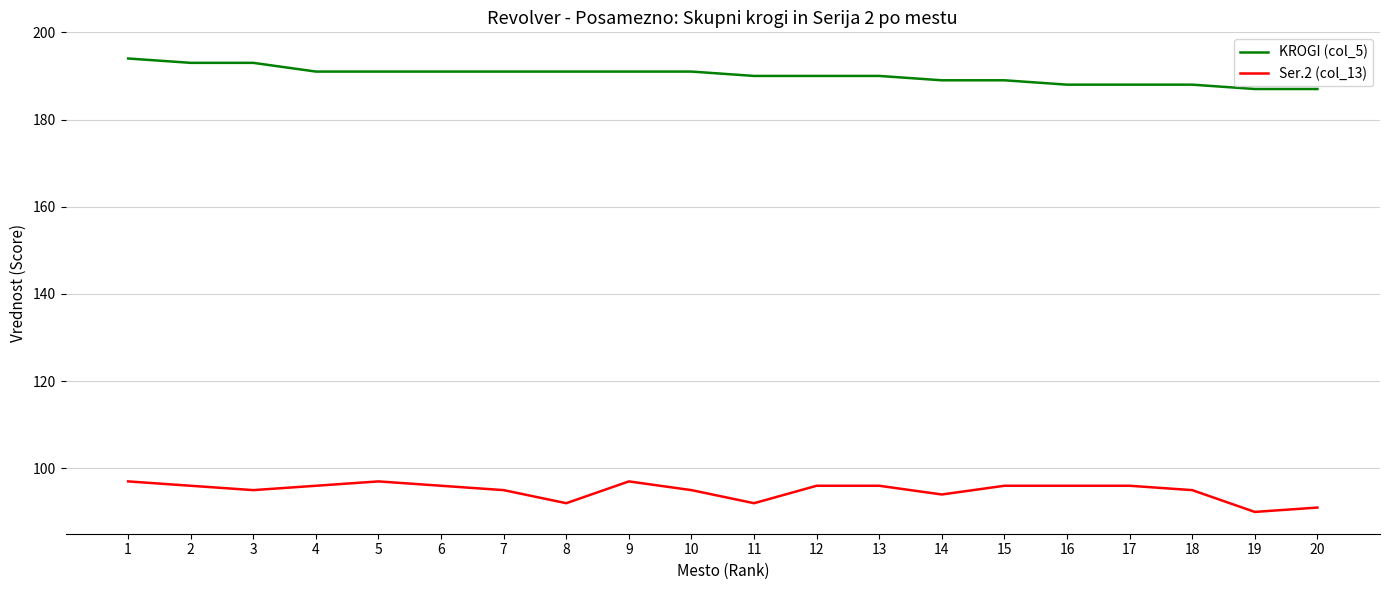

Does the chart display data point markers on the line(s)?

No